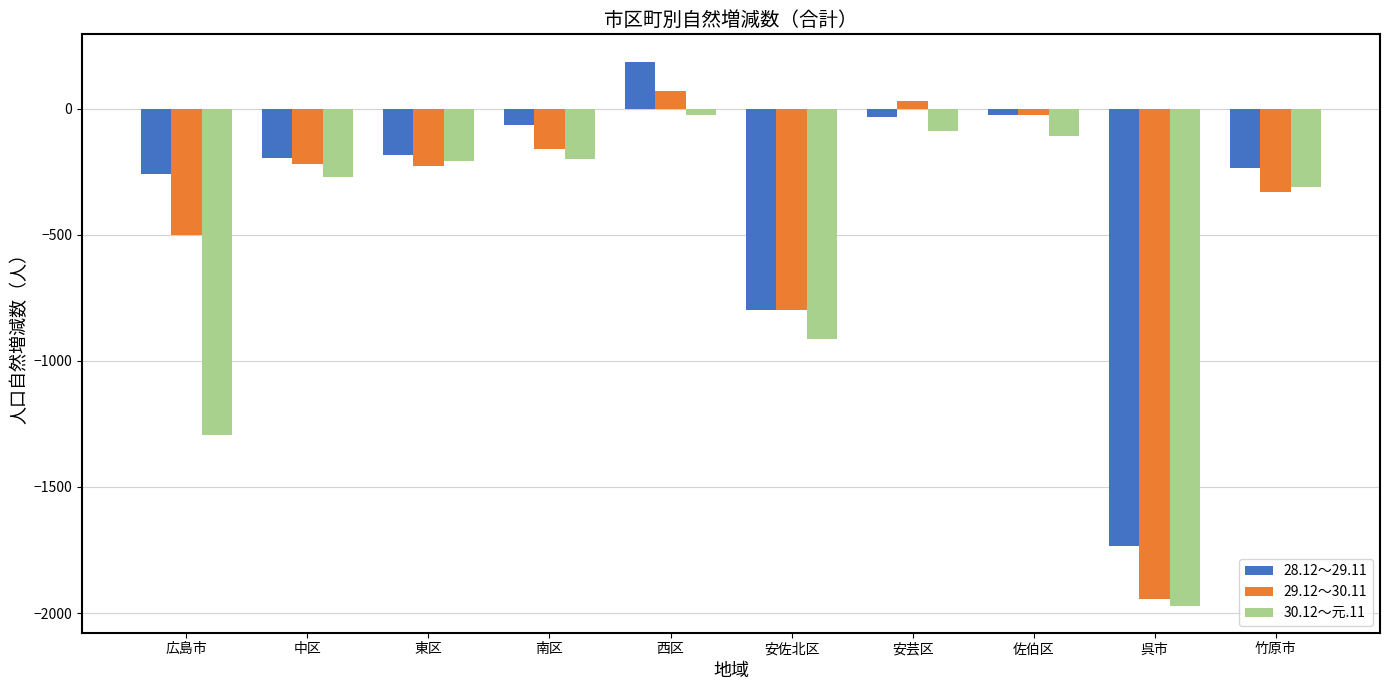

Read the 29.12～30.11 value at 呉市.

-1945